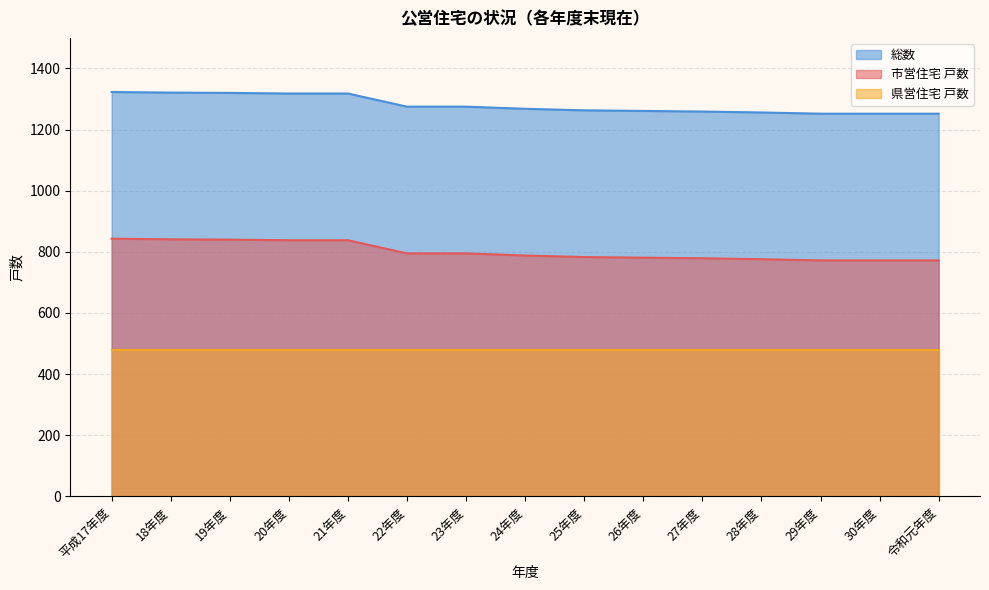

What are all the series names shown in the legend?

総数, 市営住宅 戸数, 県営住宅 戸数